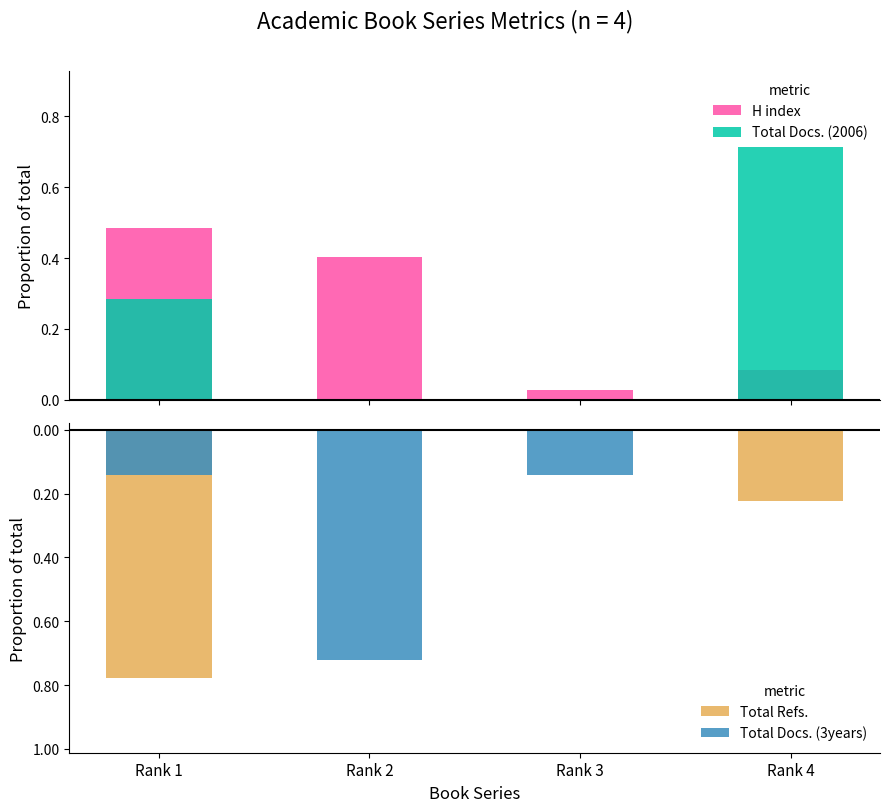

The Total Docs. (3years) series shows -0.5 at Rank 2. True or false?

False